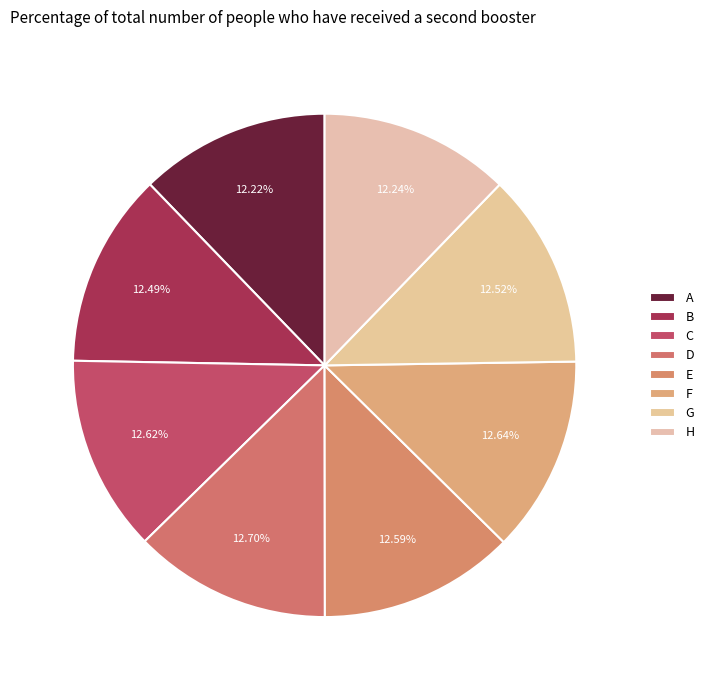

Rank the categories by value from lowest to highest.

A, H, B, G, E, C, F, D